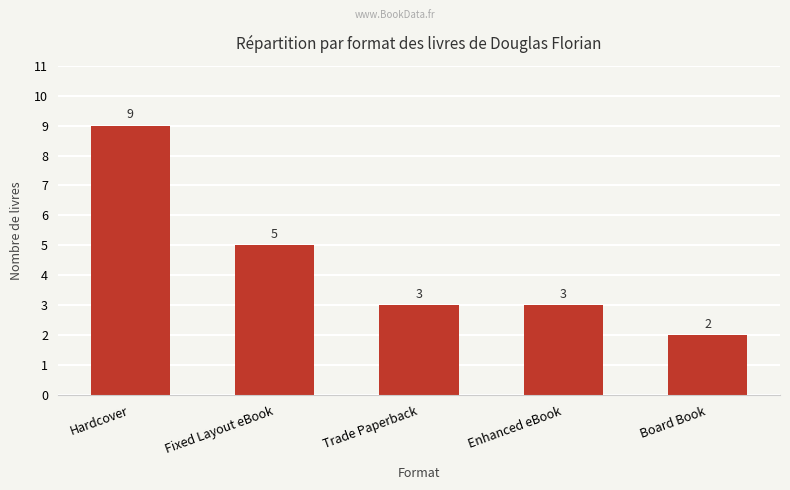

What is the label of the 2nd bar from the left?

Fixed Layout eBook